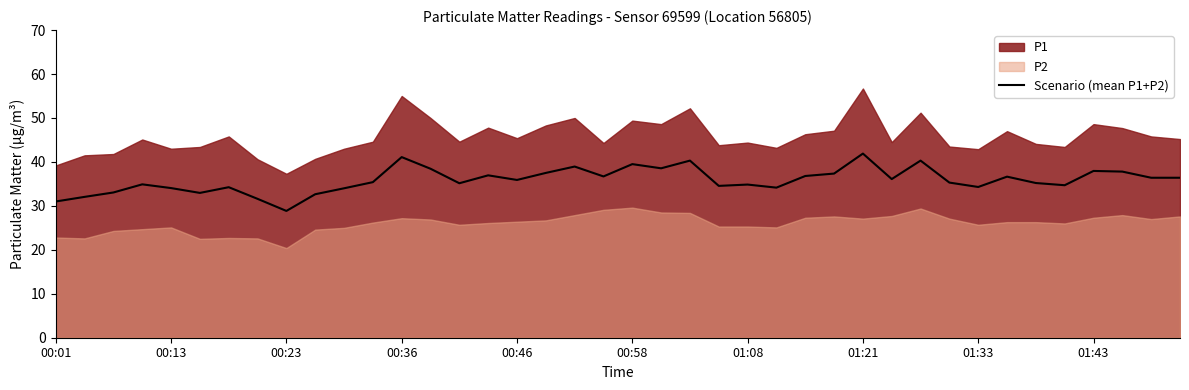

Where does the data first go above 35?

11